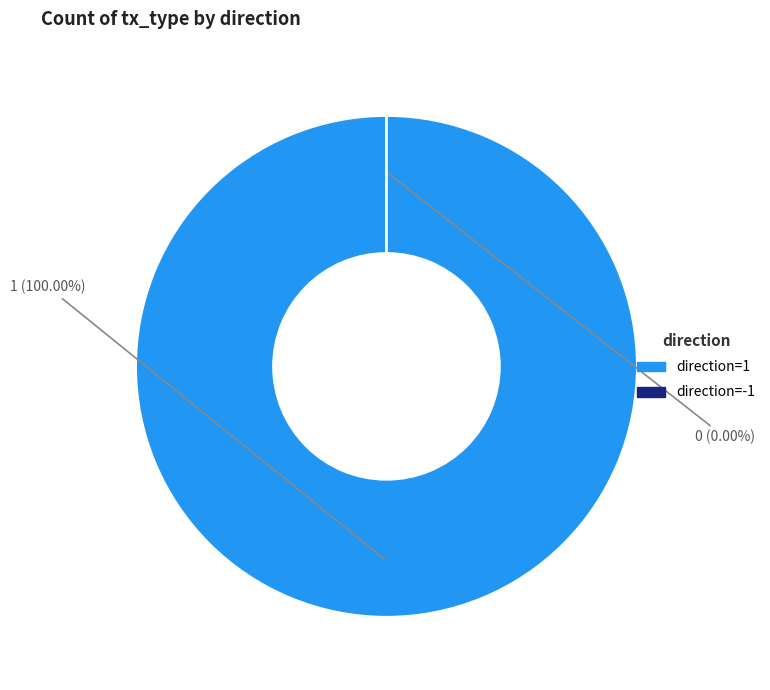

Is Regular (direction=-1) the majority of the pie?

No